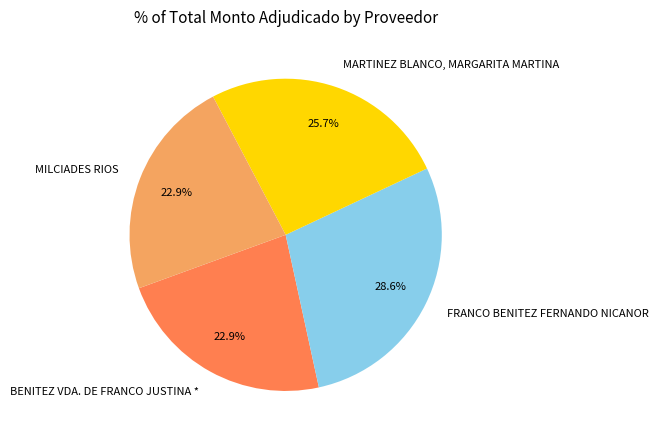

Is it true that FRANCO BENITEZ FERNANDO NICANOR is 29% of the pie?

True